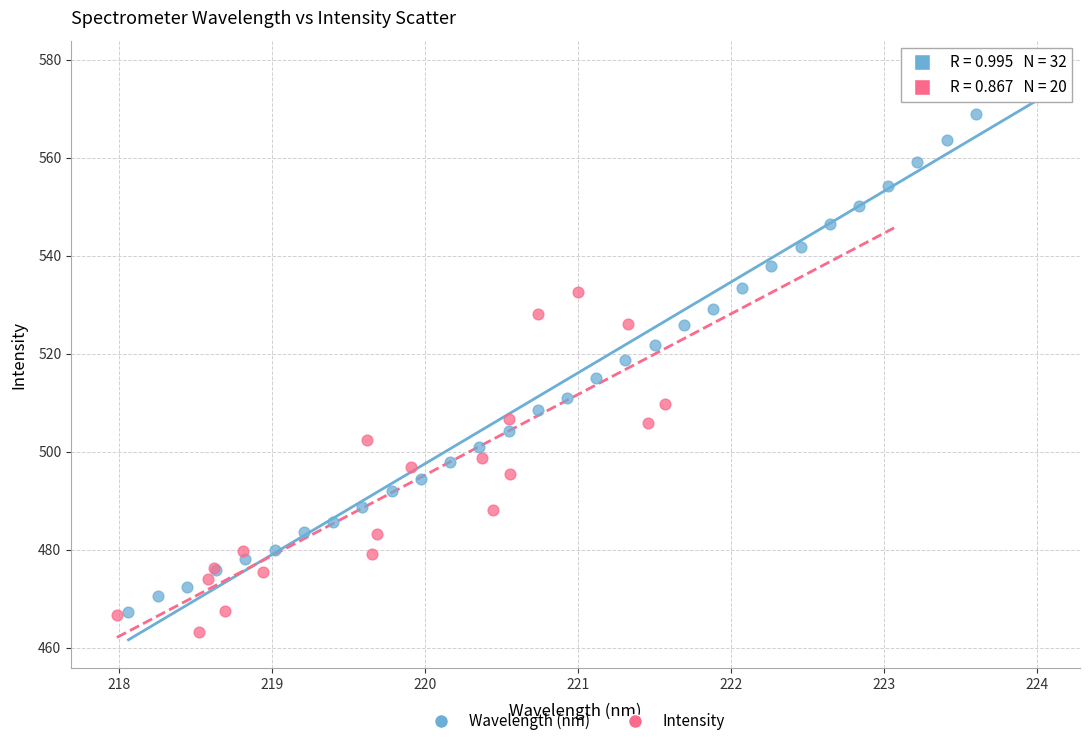

Which series reaches the maximum Y coordinate?

Wavelength (nm)